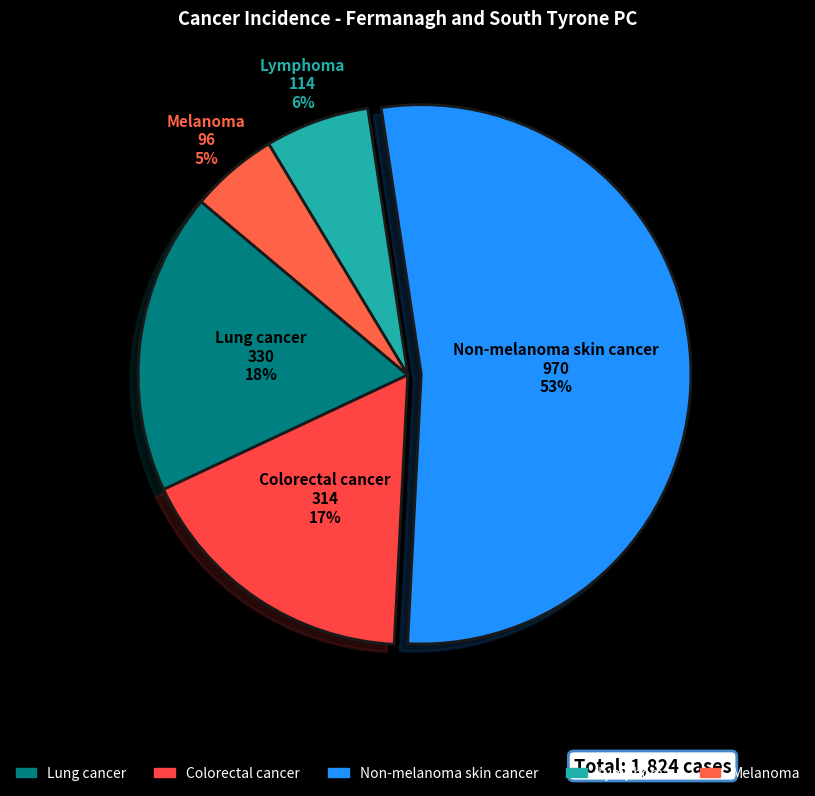

How many segments does this pie chart have?

5